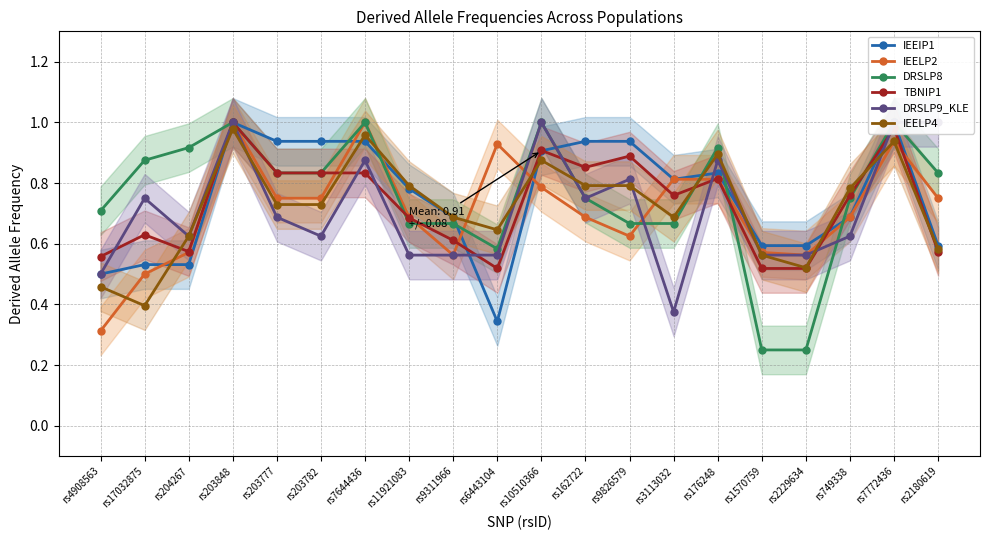

Where do DRSLP9_KLE and IEELP4 first cross each other?

rs203848 and rs203777